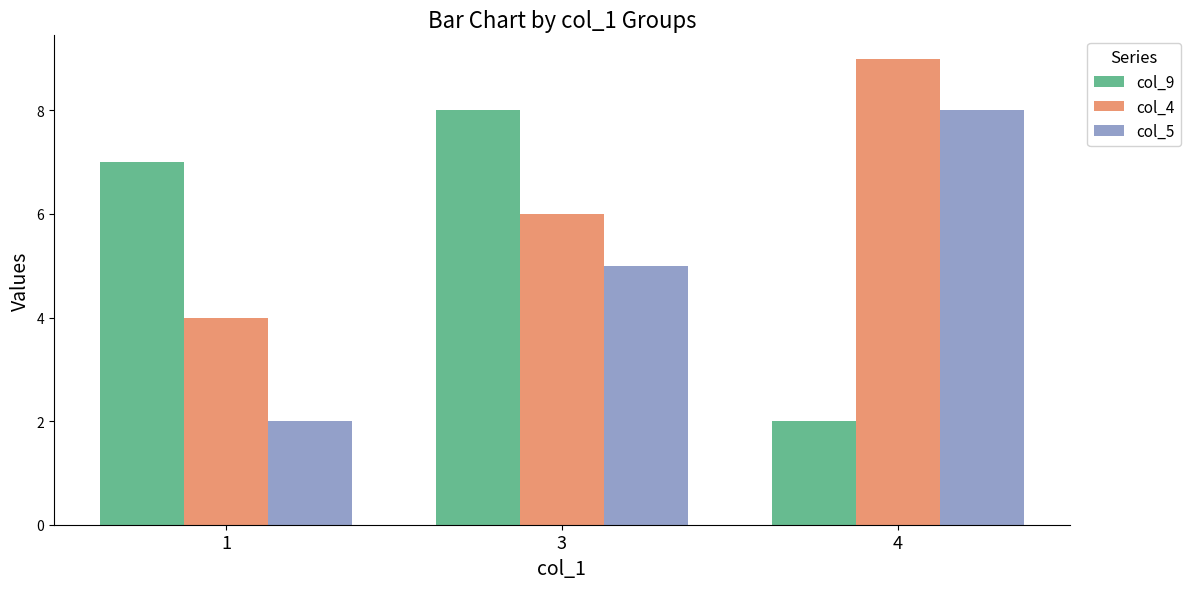

What is the maximum value for col_9?

8